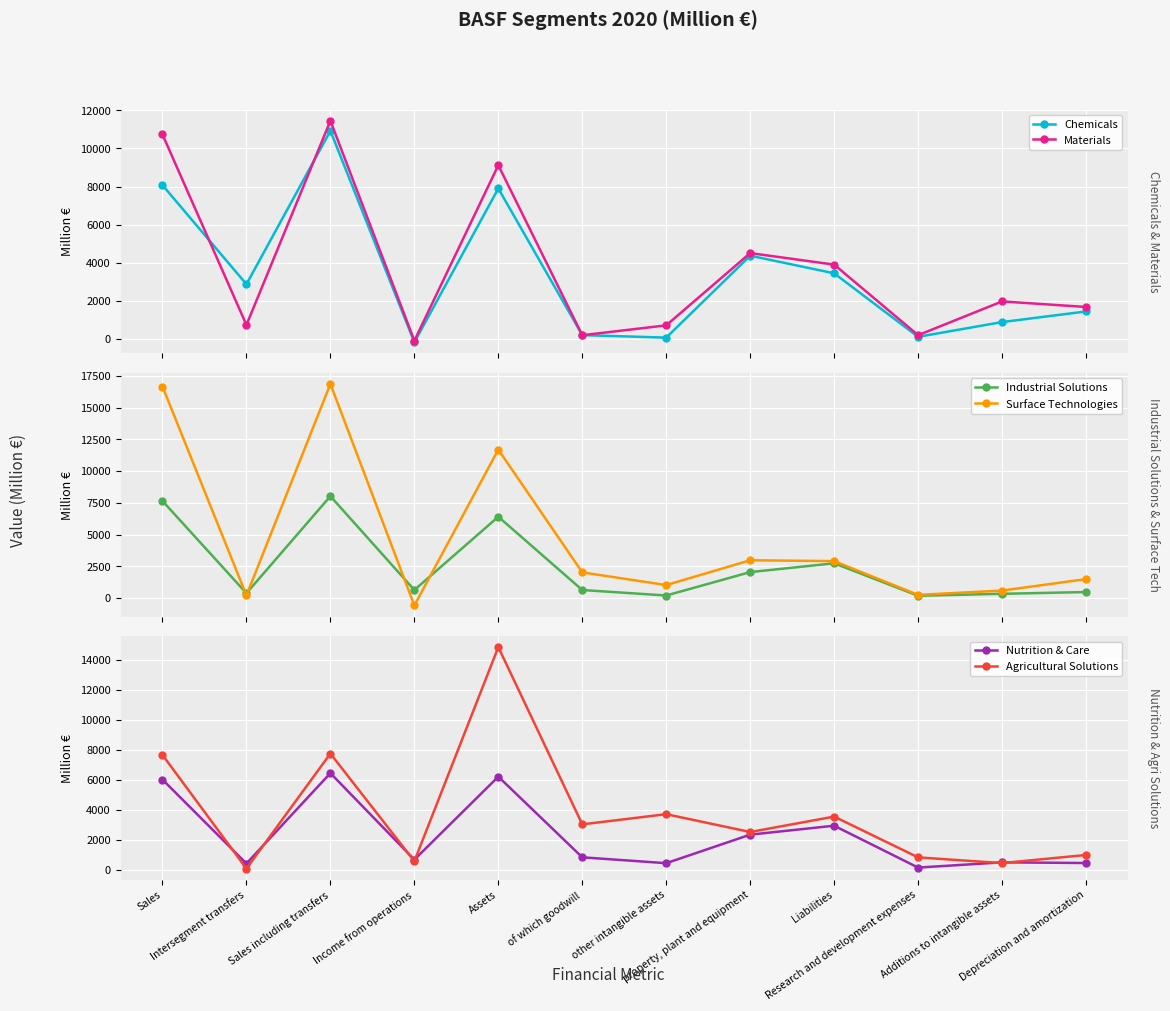

Which label corresponds to the smallest value in the chart?

Income from operations